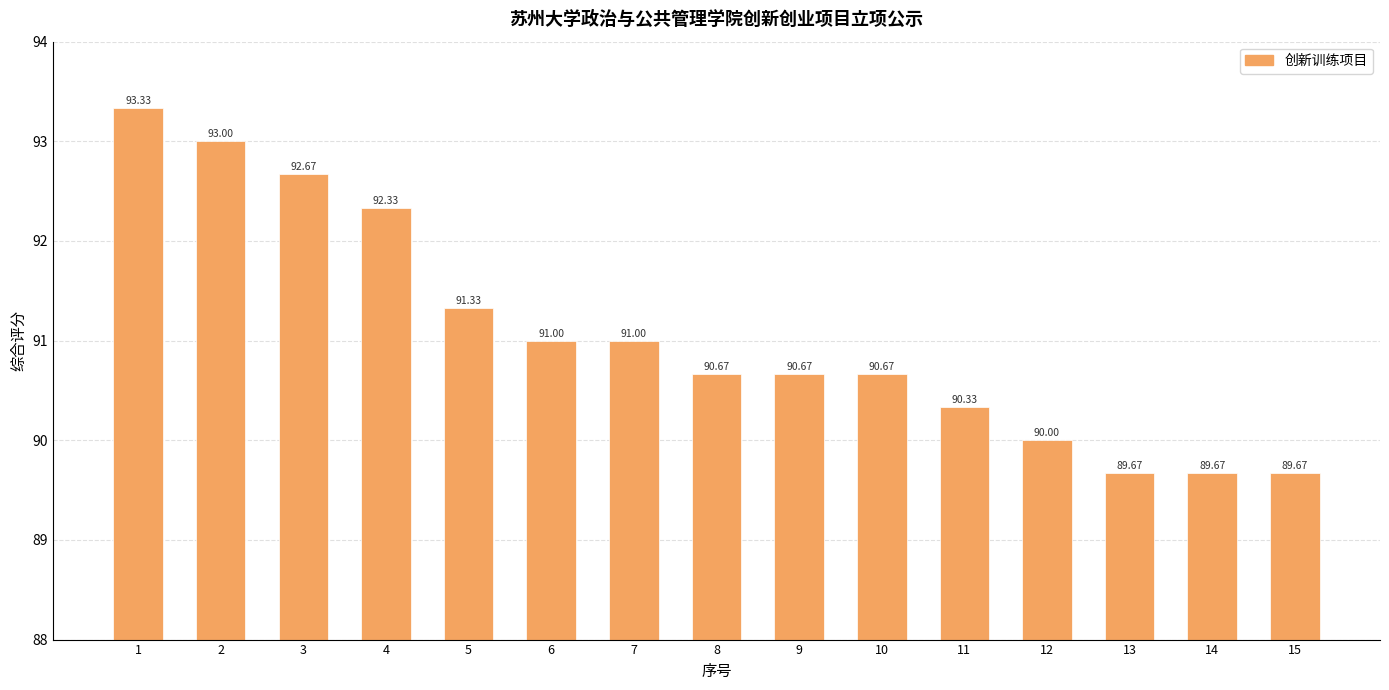

Count the number of categories in the chart.

15